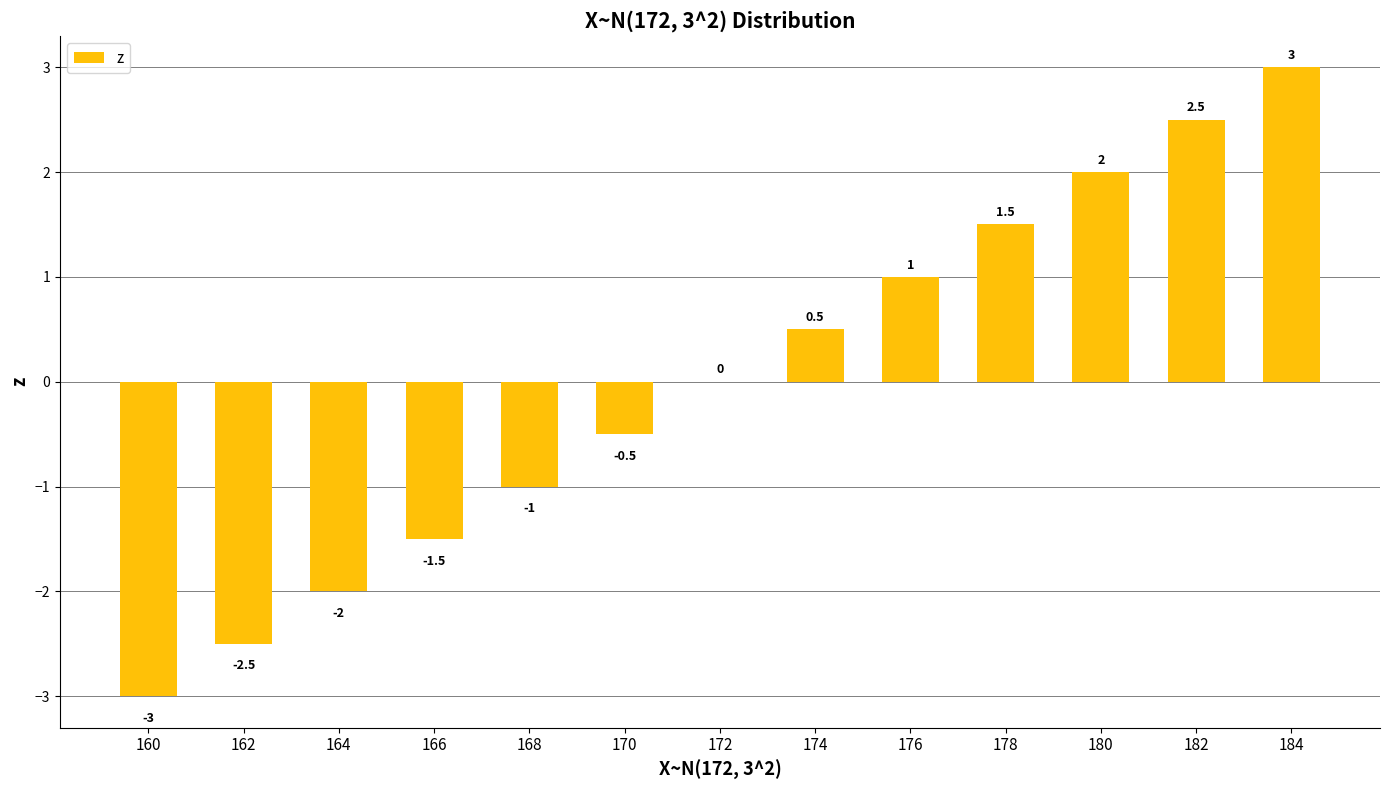

How many categories are shown in the chart?

13